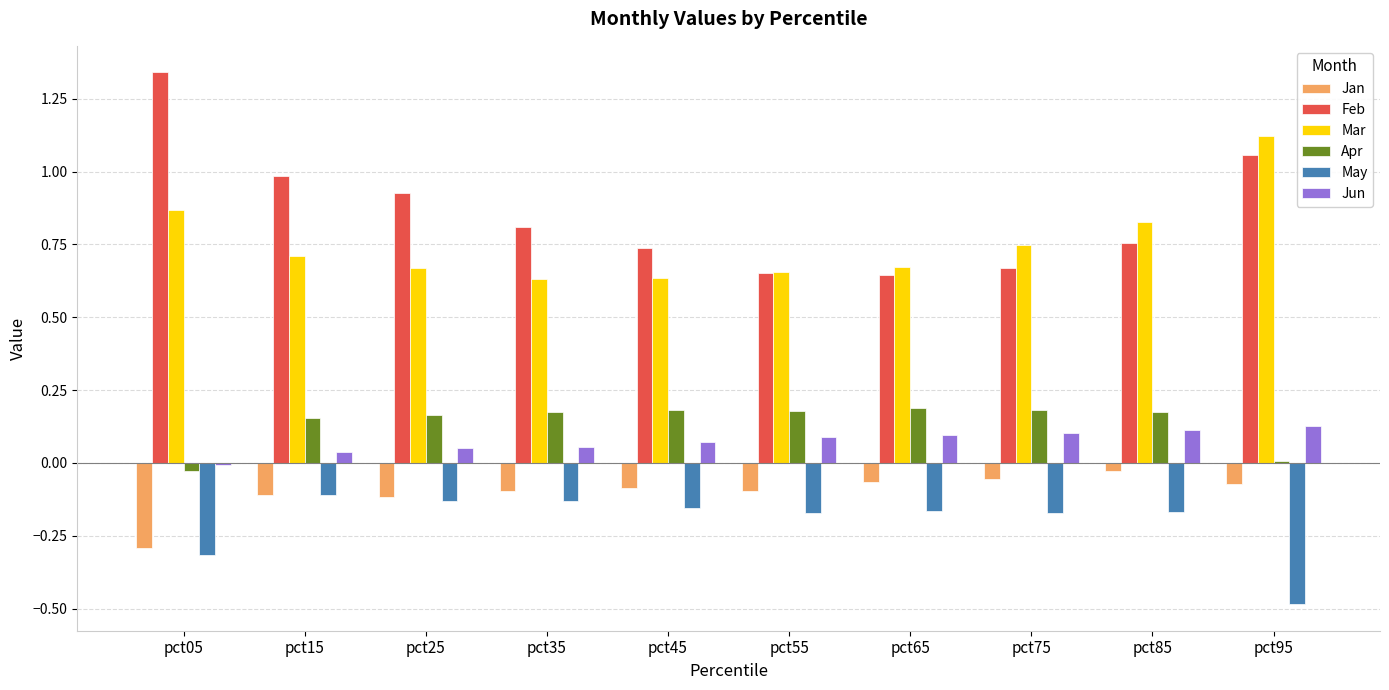

Count the number of data series in this chart.

6